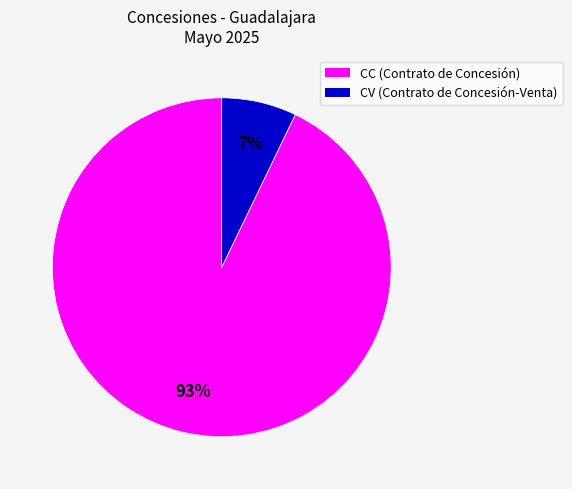

To the nearest percent, what is the difference between the largest and smallest slice percentages?

86%